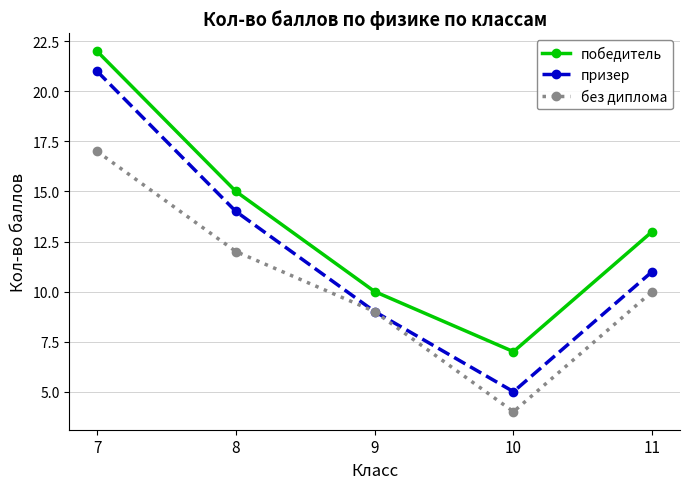

Rank the categories by призер value from highest to lowest.

7, 8, 11, 9, 10